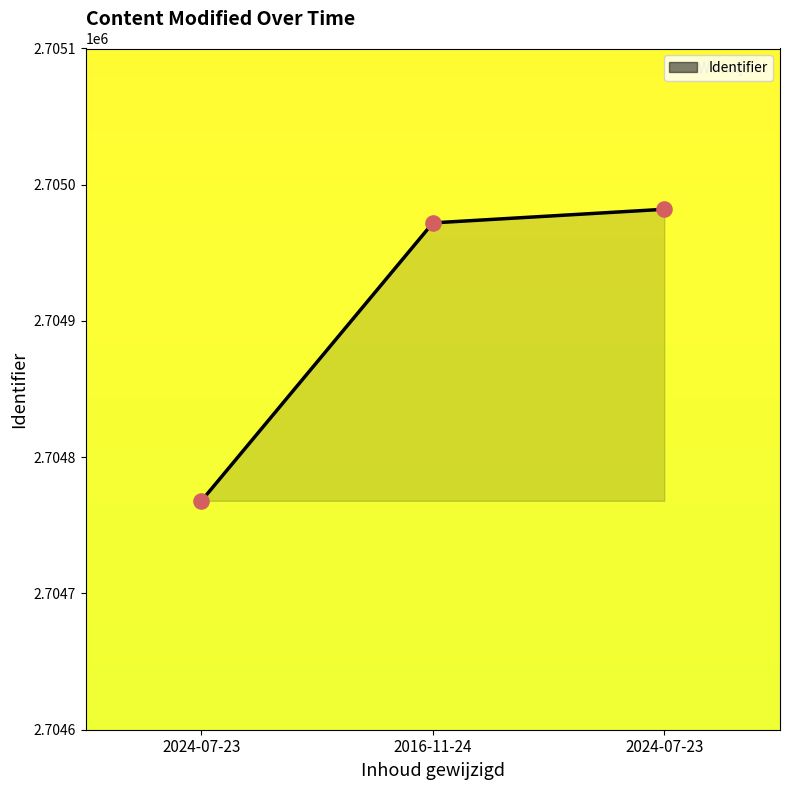

Count the number of data series in this chart.

1